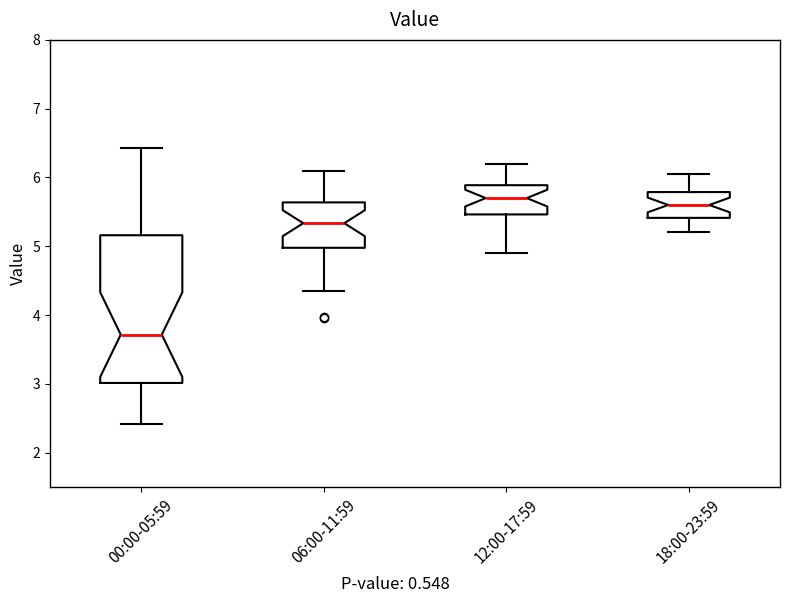

Which box has the highest median line?

12:00-17:59